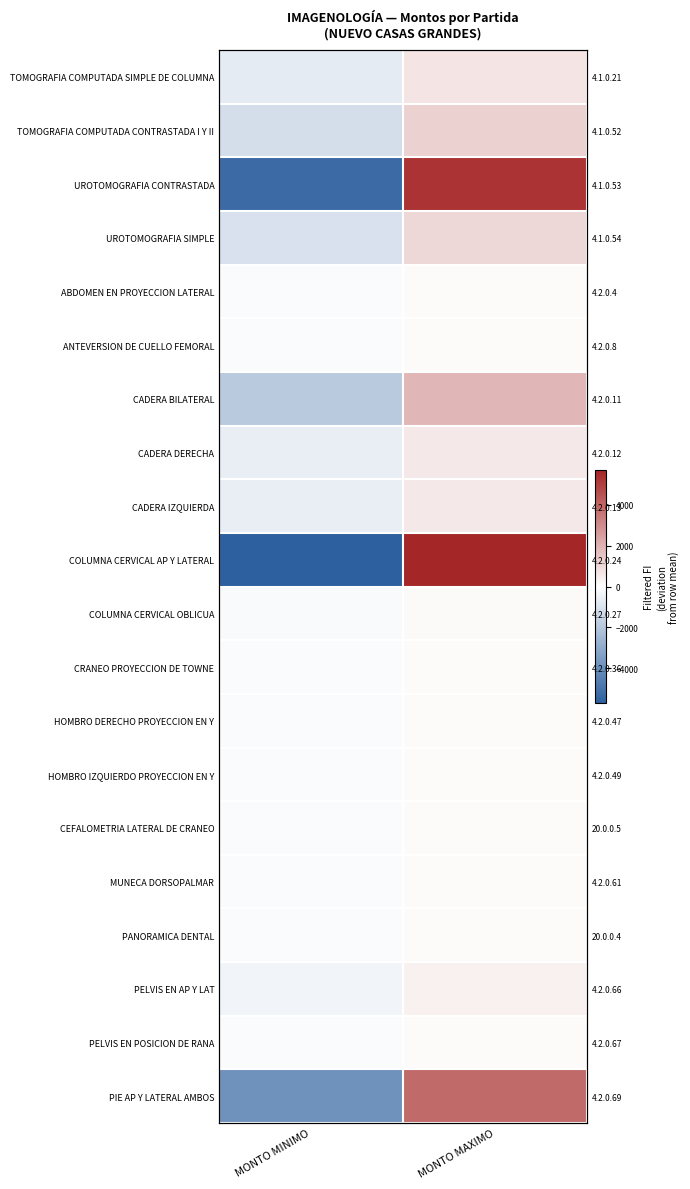

What is the spread (max minus min) of values at MONTO MAXIMO?

5574.4